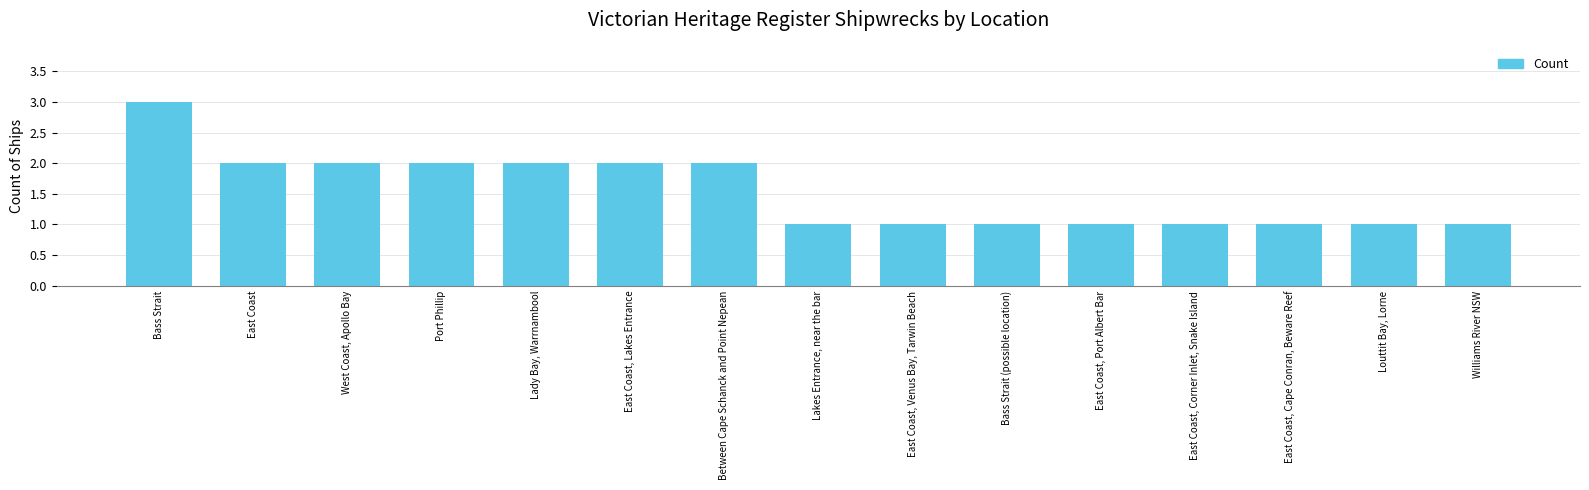

What is the minimum value shown in the chart?

1